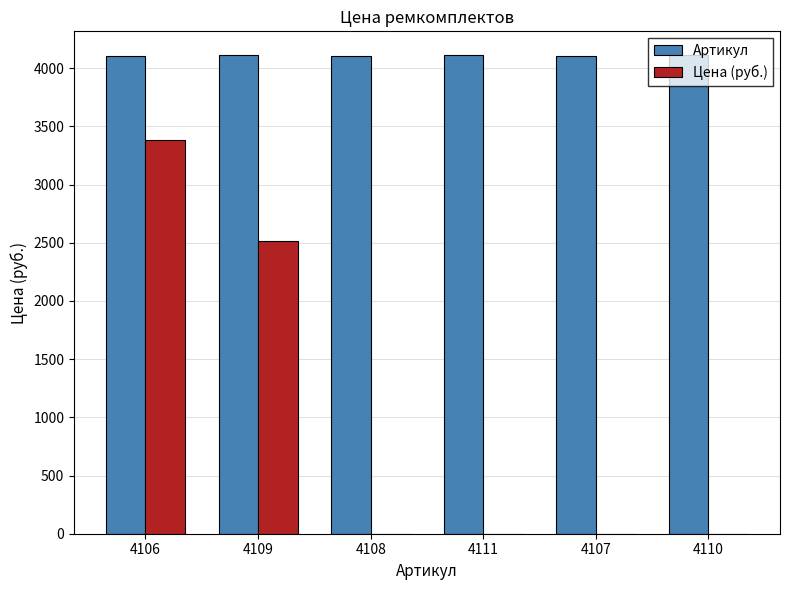

The value of Артикул at 4109 is 6712.0. True or false?

False